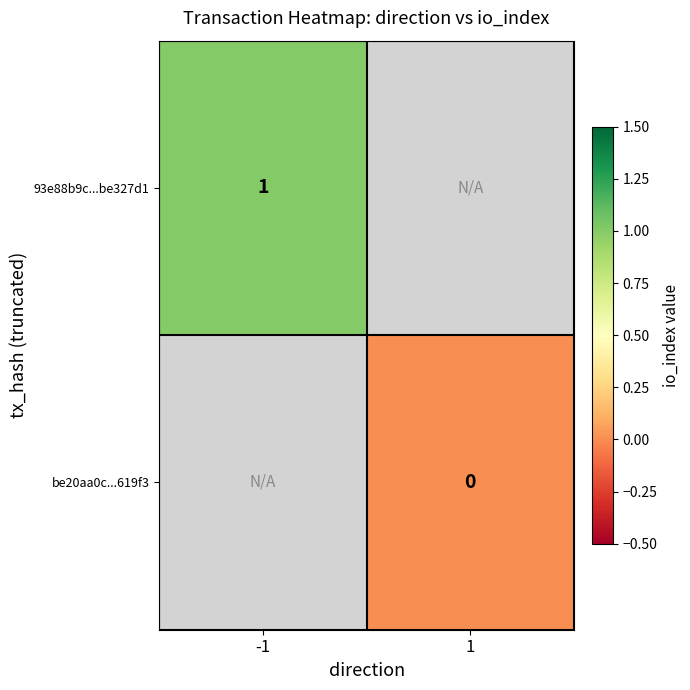

List the series in order of their overall mean, highest first.

93e88b9c...be327d1, be20aa0c...619f3